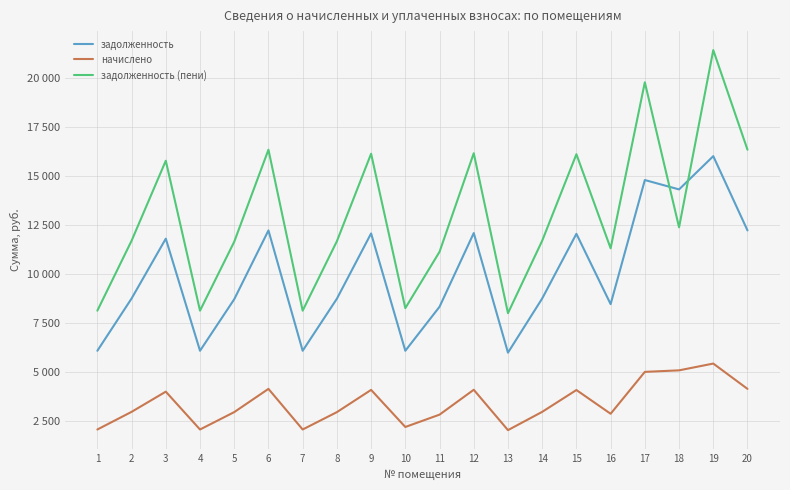

Is this an area chart (filled region under the line)?

No